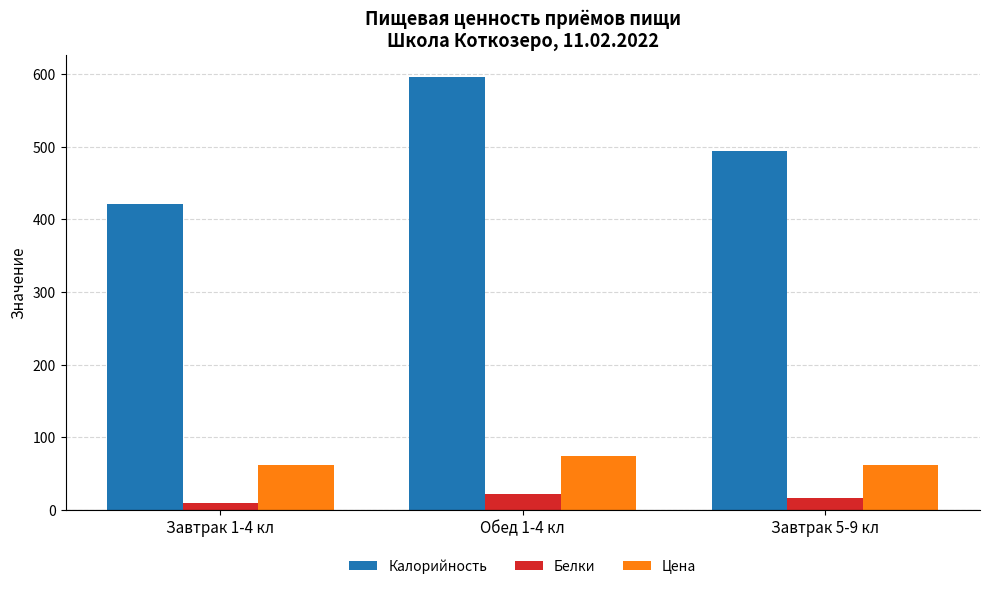

How many data points does each series have?

3